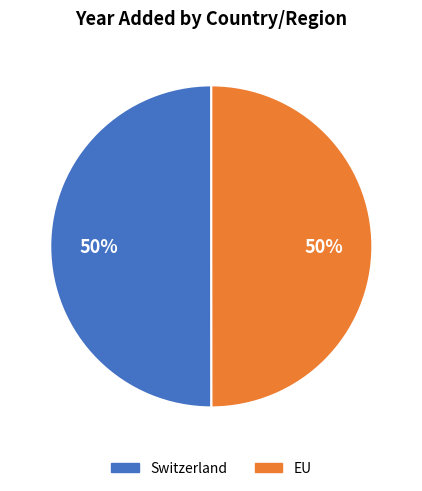

Approximately how many times larger is the value at EU compared to Switzerland?

1.0